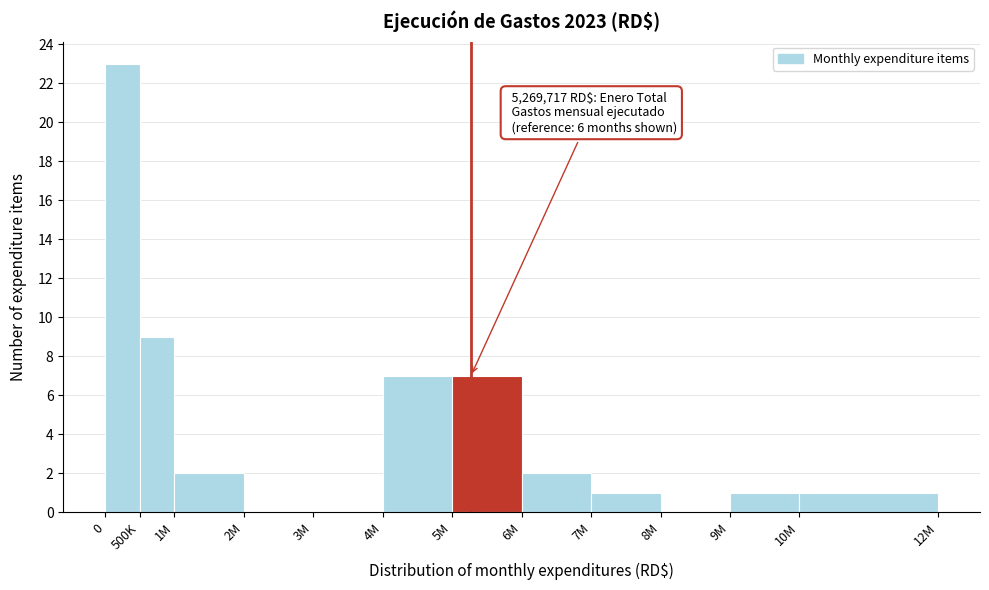

At which label is the value closest to 11?

500K